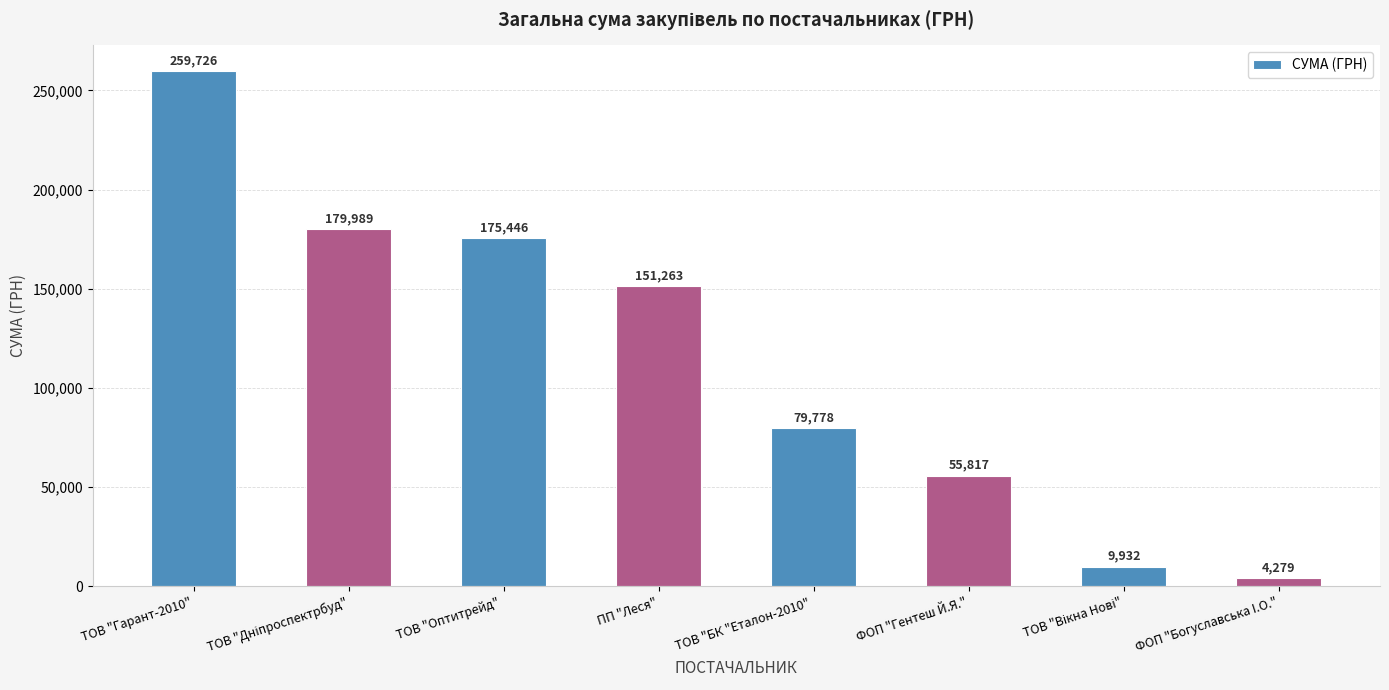

What is the sum of the values at ФОП "Богуславська I.О." and ТОВ "БК "Еталон-2010" ?

84057.0